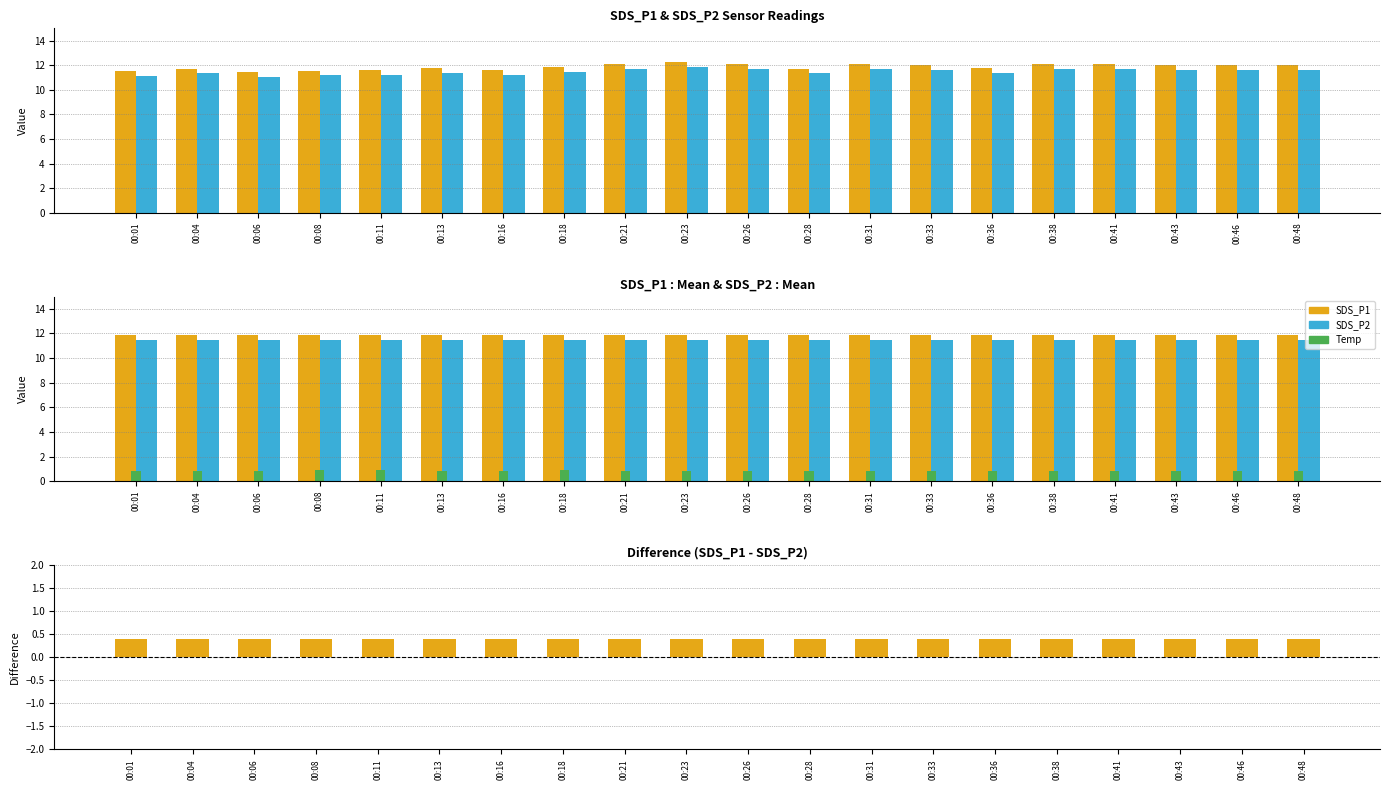

List the series in order of their peak value, highest first.

SDS_P1, SDS_P2, Temp, SDS_P1 - SDS_P2 (pos), SDS_P1 - SDS_P2 (neg)